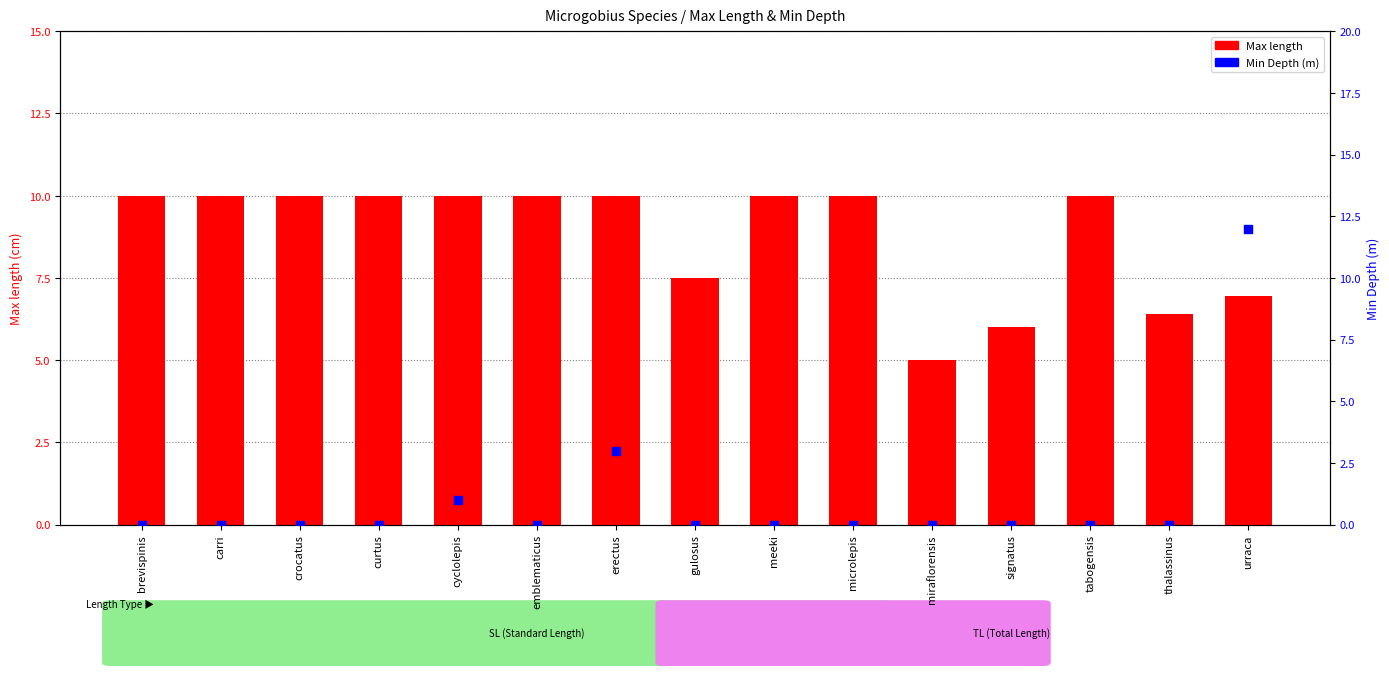

At how many categories does at least one series exceed 1?

15